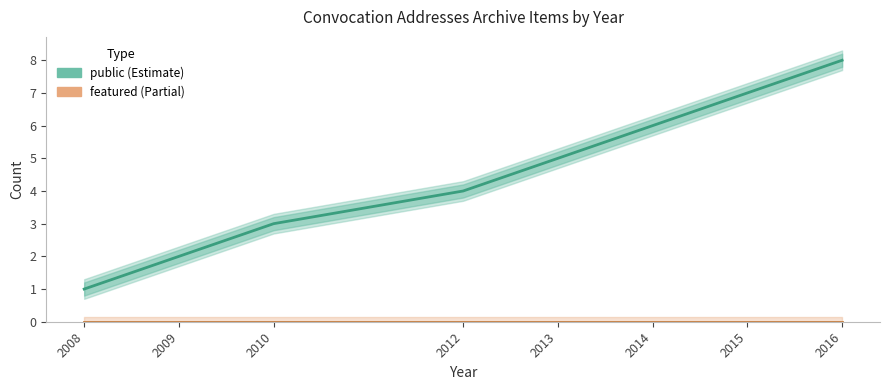

How many series are shown in this chart?

2